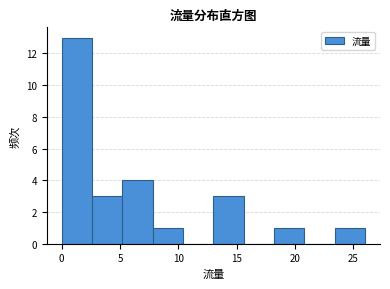

What is the height of the bar covering 5.2 to 7.8 on the x-axis? Neither the bar edges nor the heights are printed on the chart, so give them approximately, as read against the axes.

4